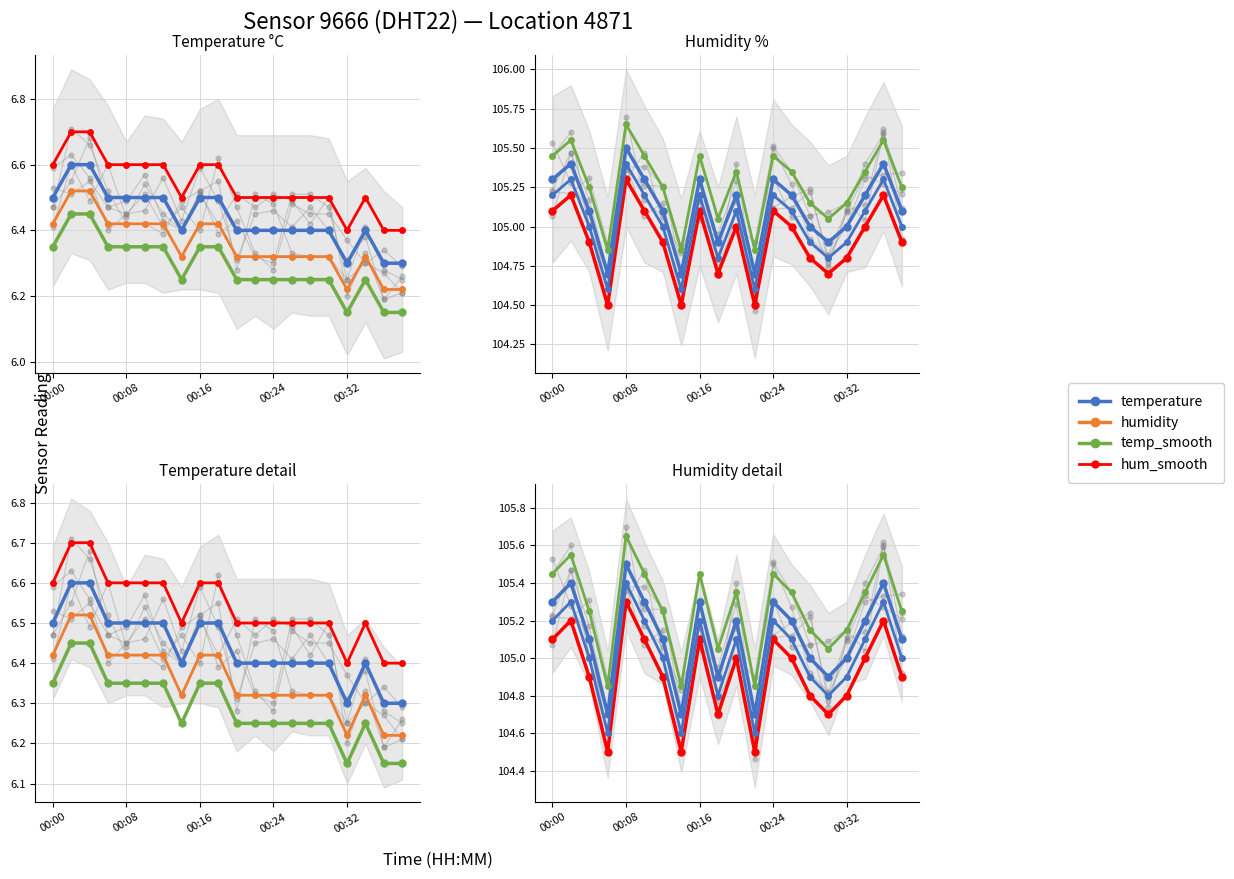

What is the lowest value of the humidity series?

104.5